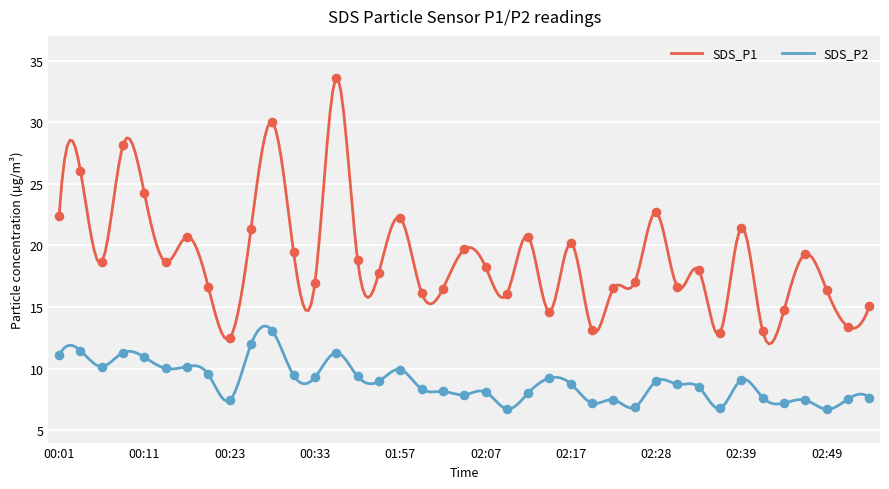

Which series reaches the minimum Y coordinate?

SDS_P2